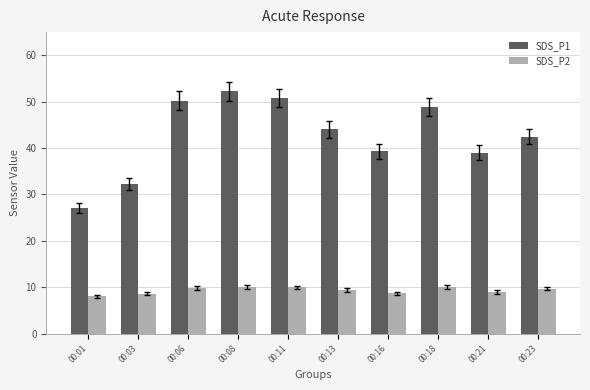

Count the number of categories in the chart.

10